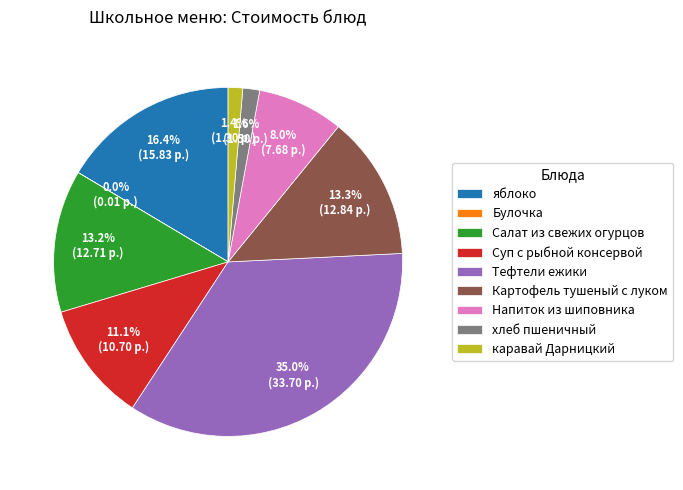

Does any single category account for the majority?

No